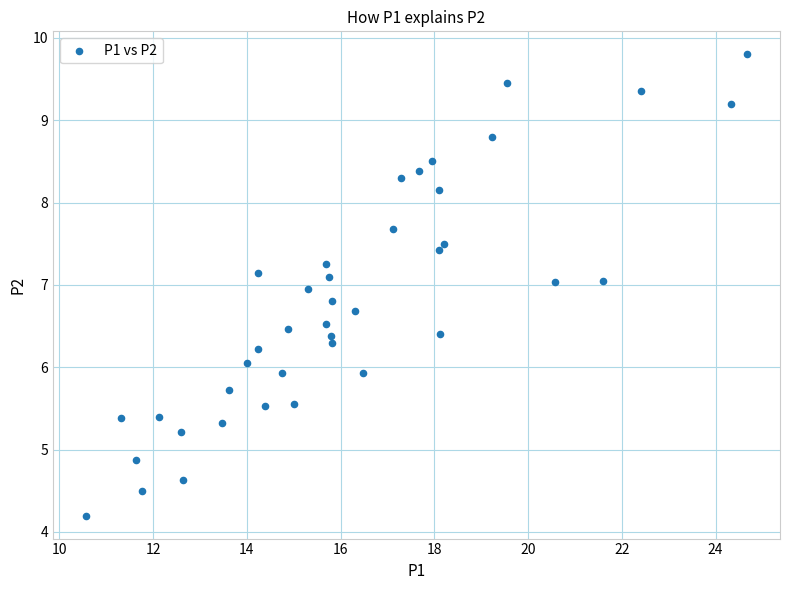

What is the range of X values (max minus min)?

14.1